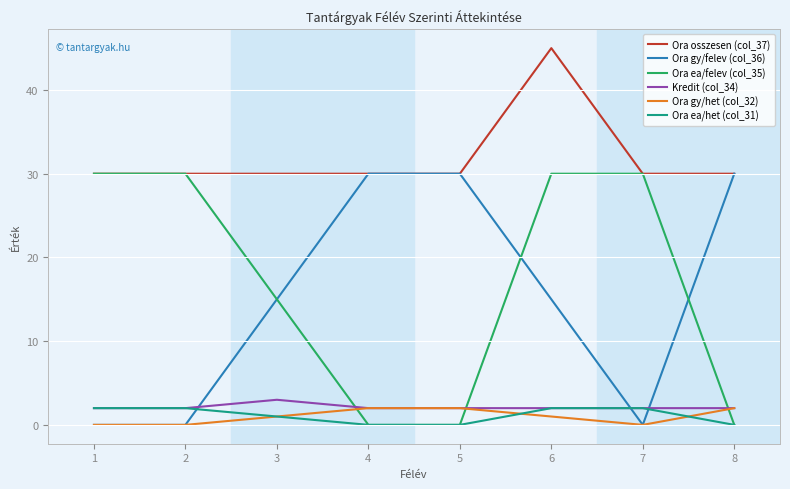

How many intersections are there between Ora gy/felev (col_36) and Ora ea/het (col_31)?

3